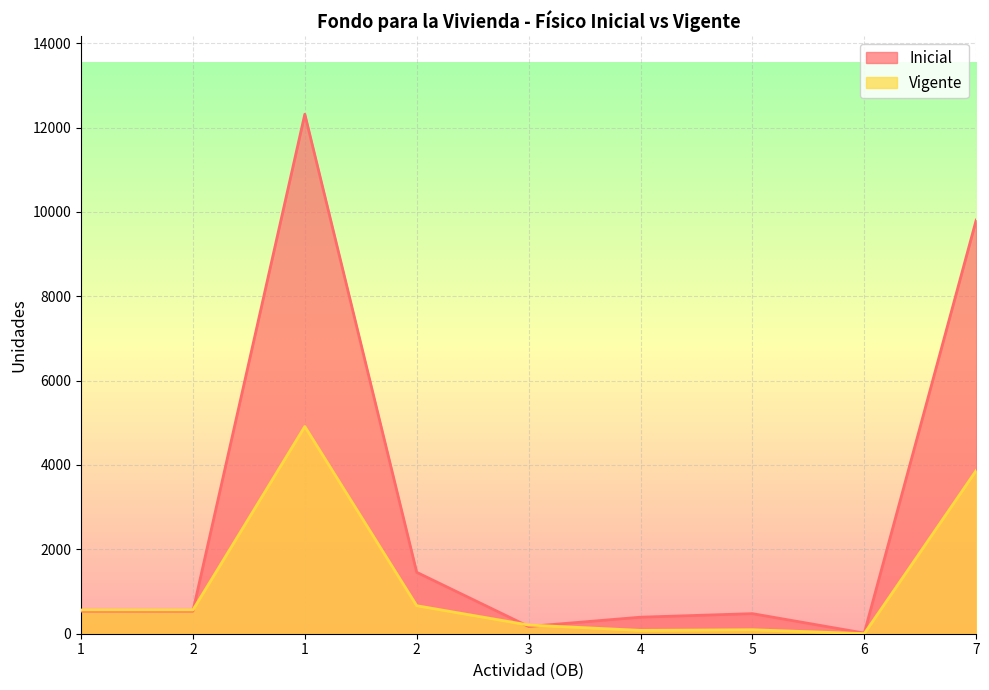

The value of Inicial at 4 is 124. True or false?

False